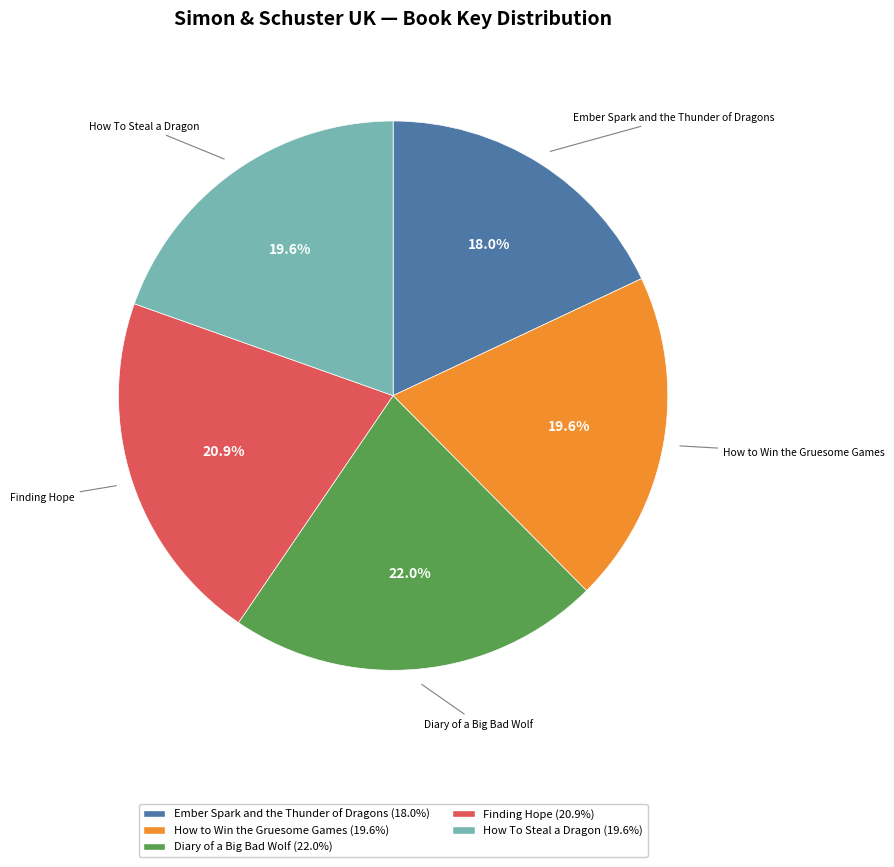

Does Finding Hope account for over 50% of the chart?

No